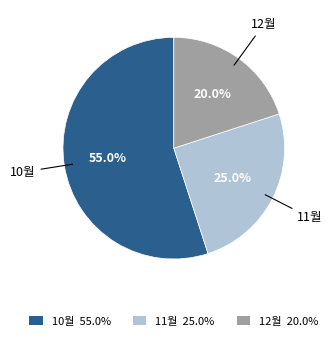

Is there any slice that represents more than half of the pie?

Yes